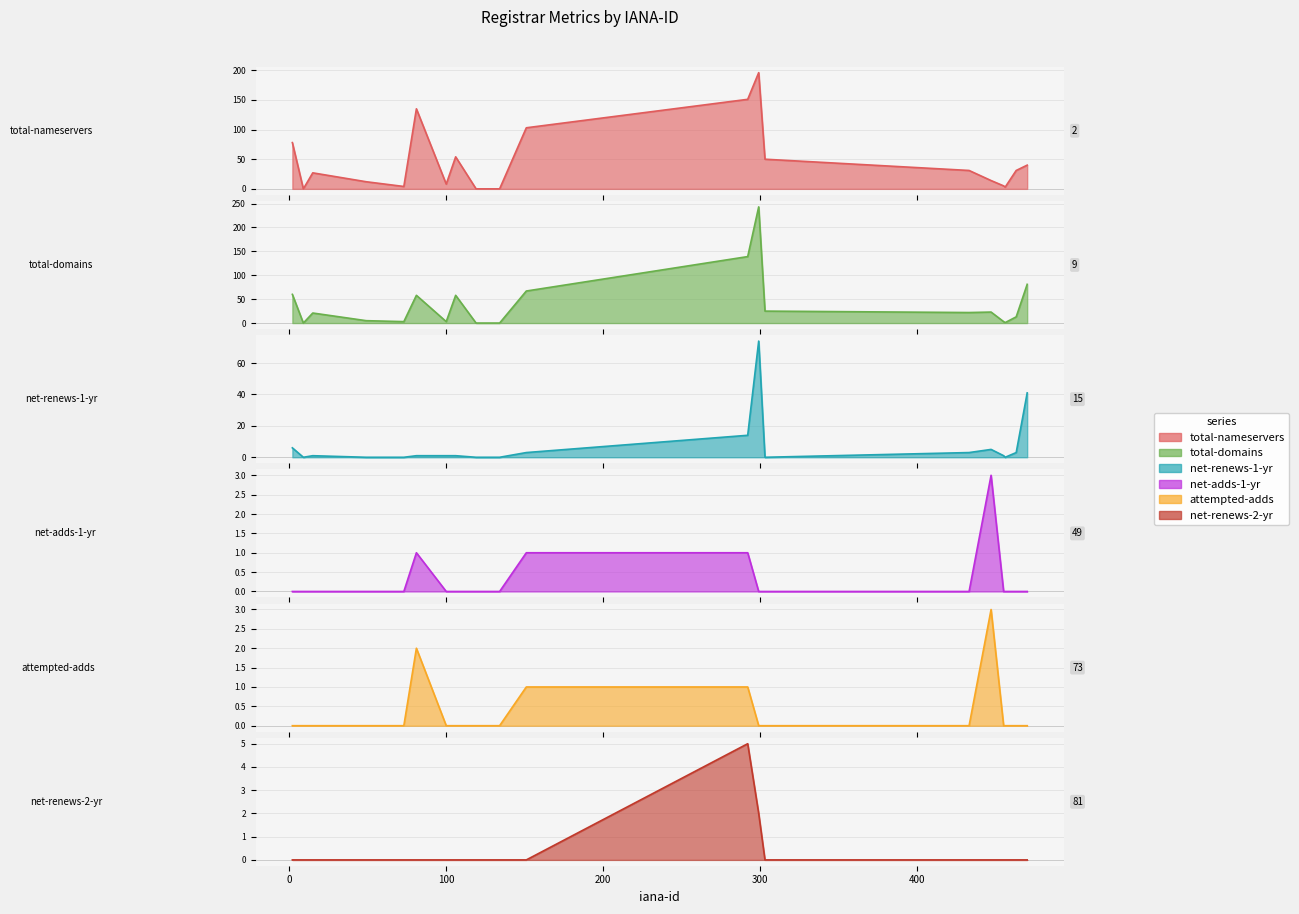

What is the highest value of the net-renews-1-yr series?

74